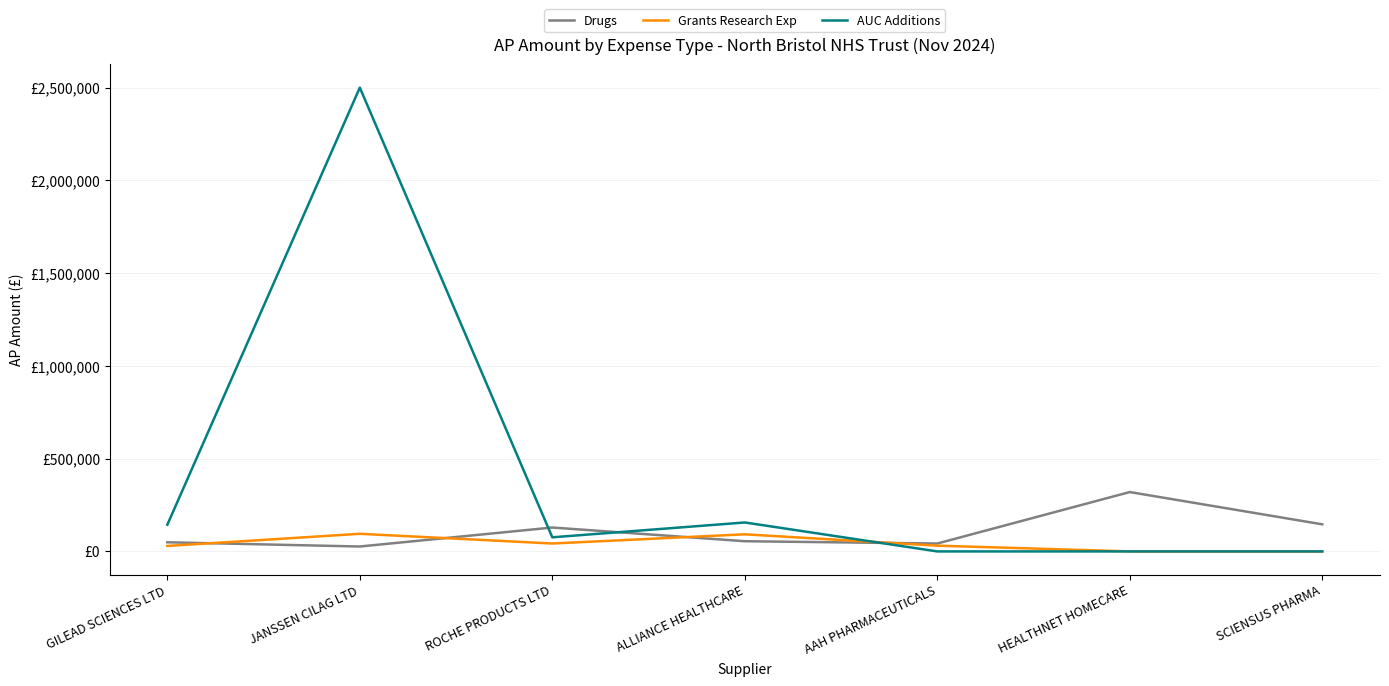

What is the label of the 3rd point from the right?

AAH PHARMACEUTICALS